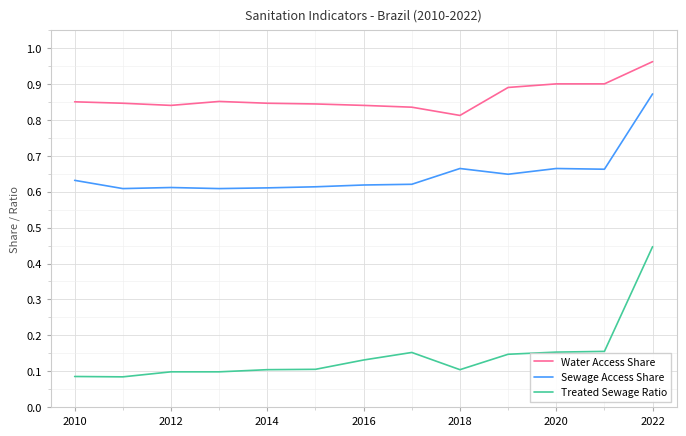

Which series has the widest spread of values?

Treated Sewage Ratio